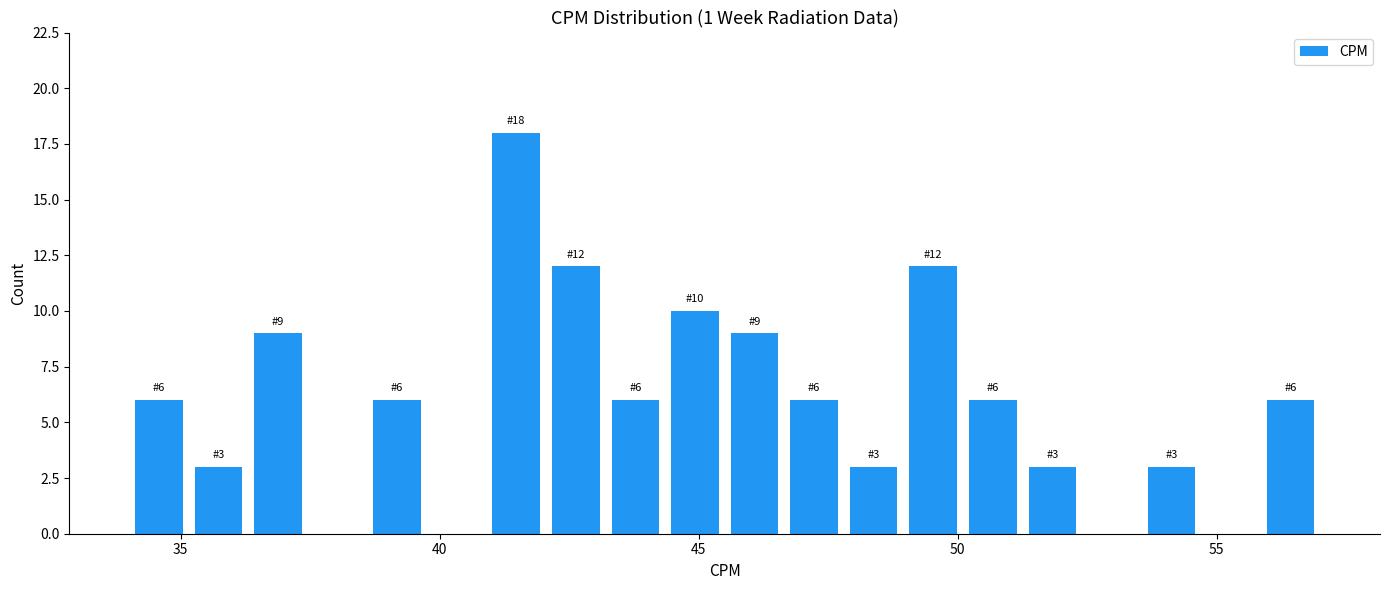

Read against the x-axis, roughly where is the centre of the tallest bar?

41.5